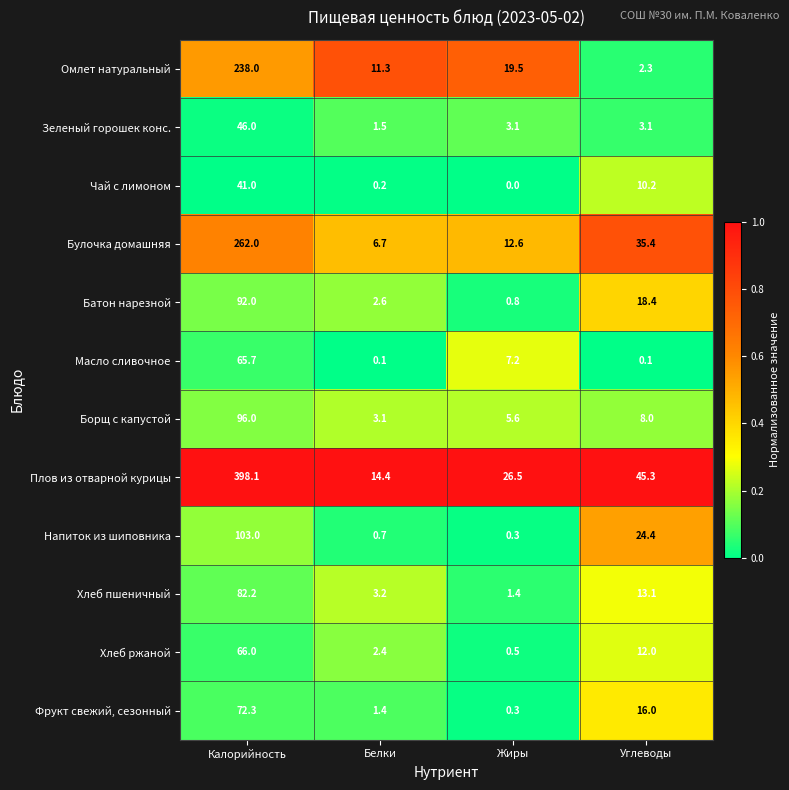

What is the average value of the Булочка домашняя series?

79.2